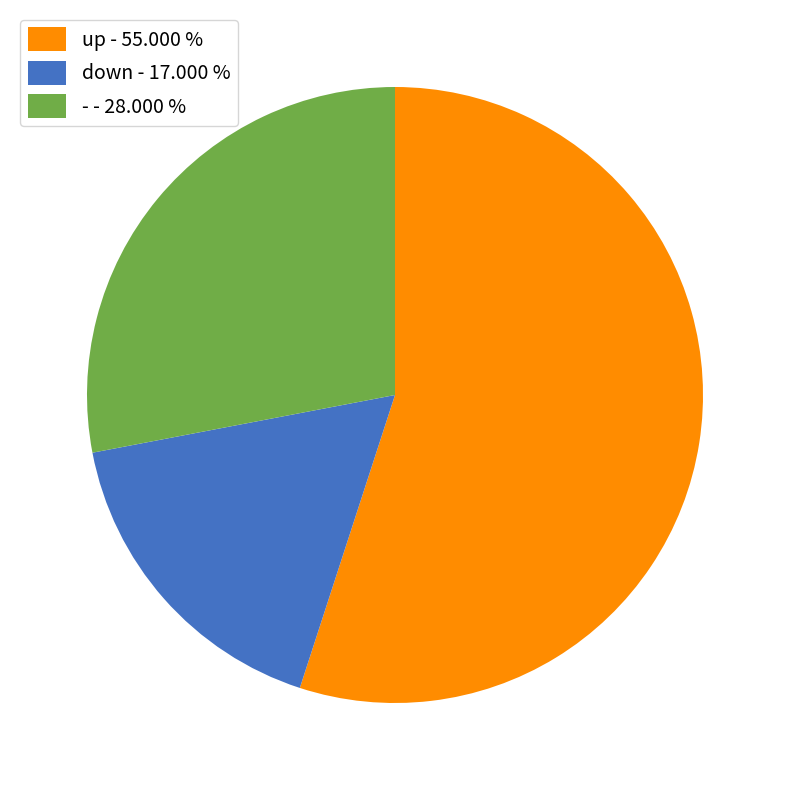

Does down represent more than half of the total?

No